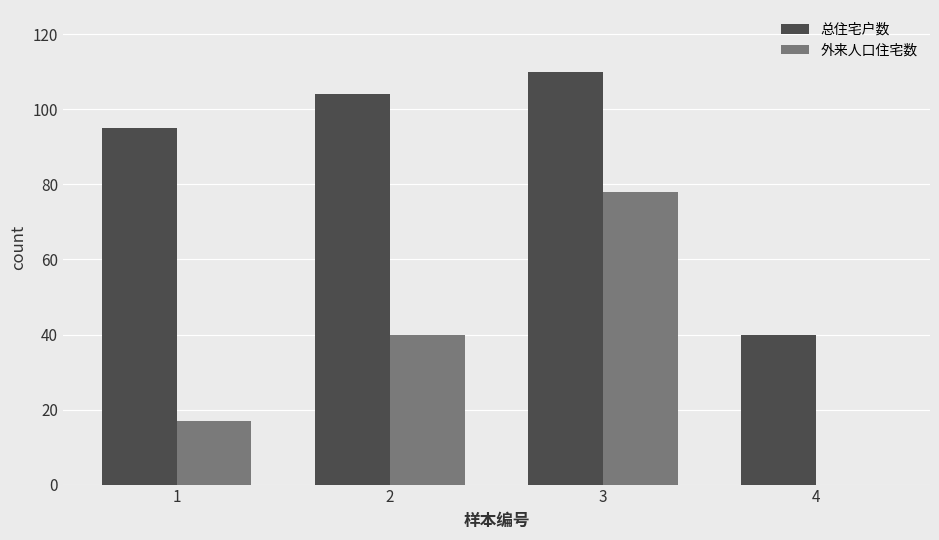

True or false: 总住宅户数 has a value of 110 at 3.

True